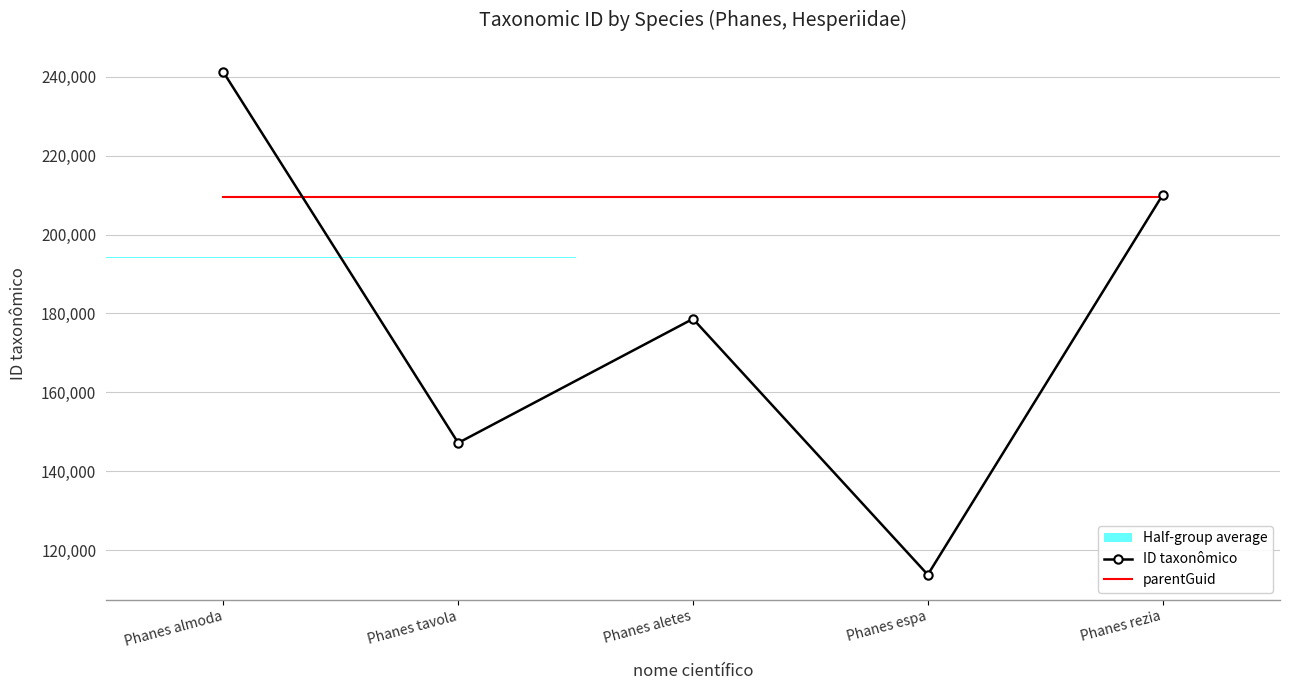

True or false: parentGuid has more than 0 points higher than both neighbors.

False